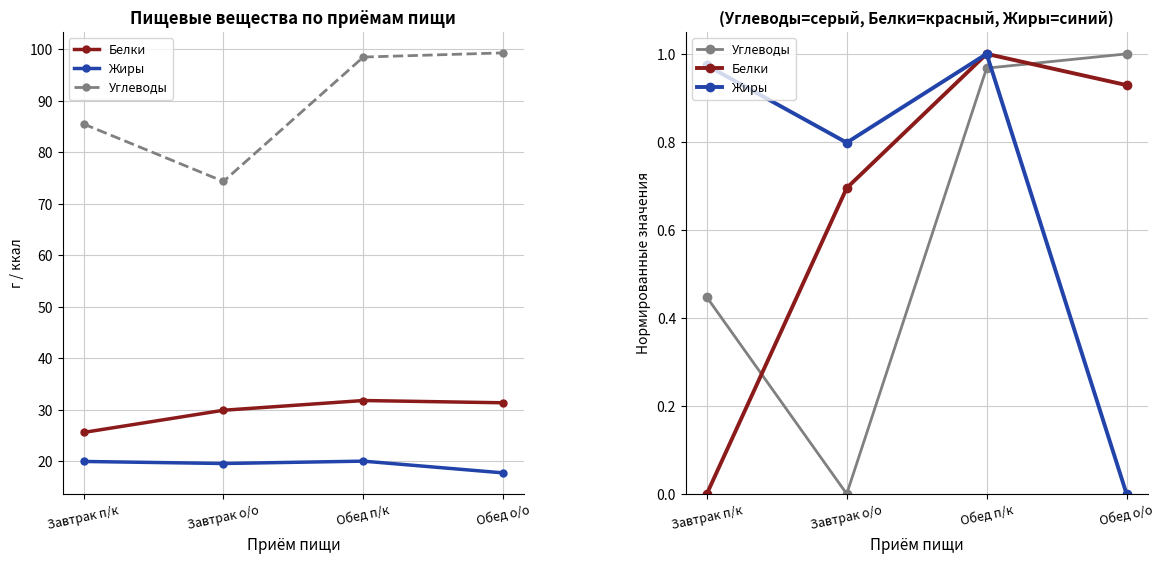

At which label is Белки closest to 0?

Завтрак п/к